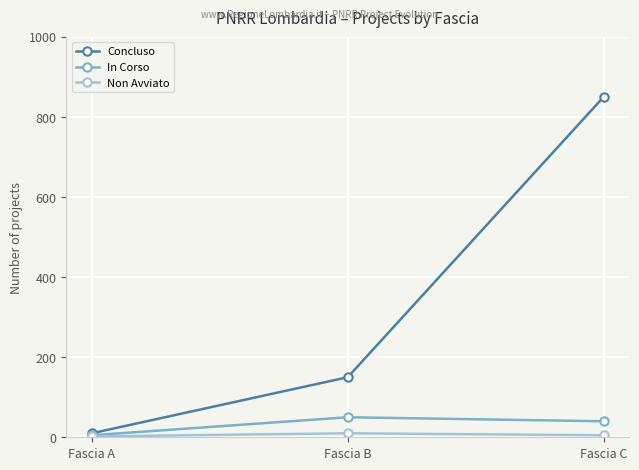

What is the maximum value shown in the chart?

850